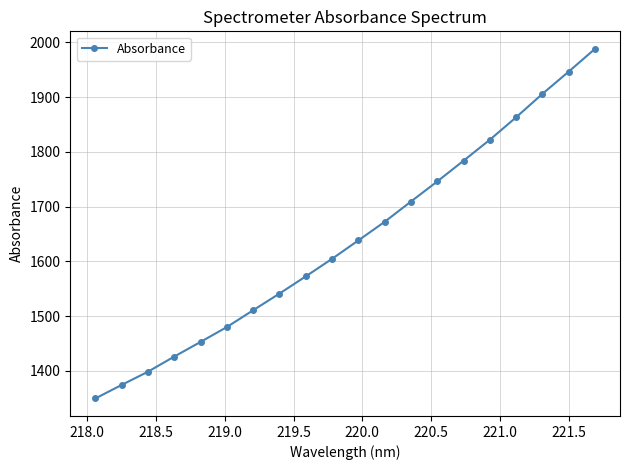

Does the chart display data point markers on the line(s)?

Yes